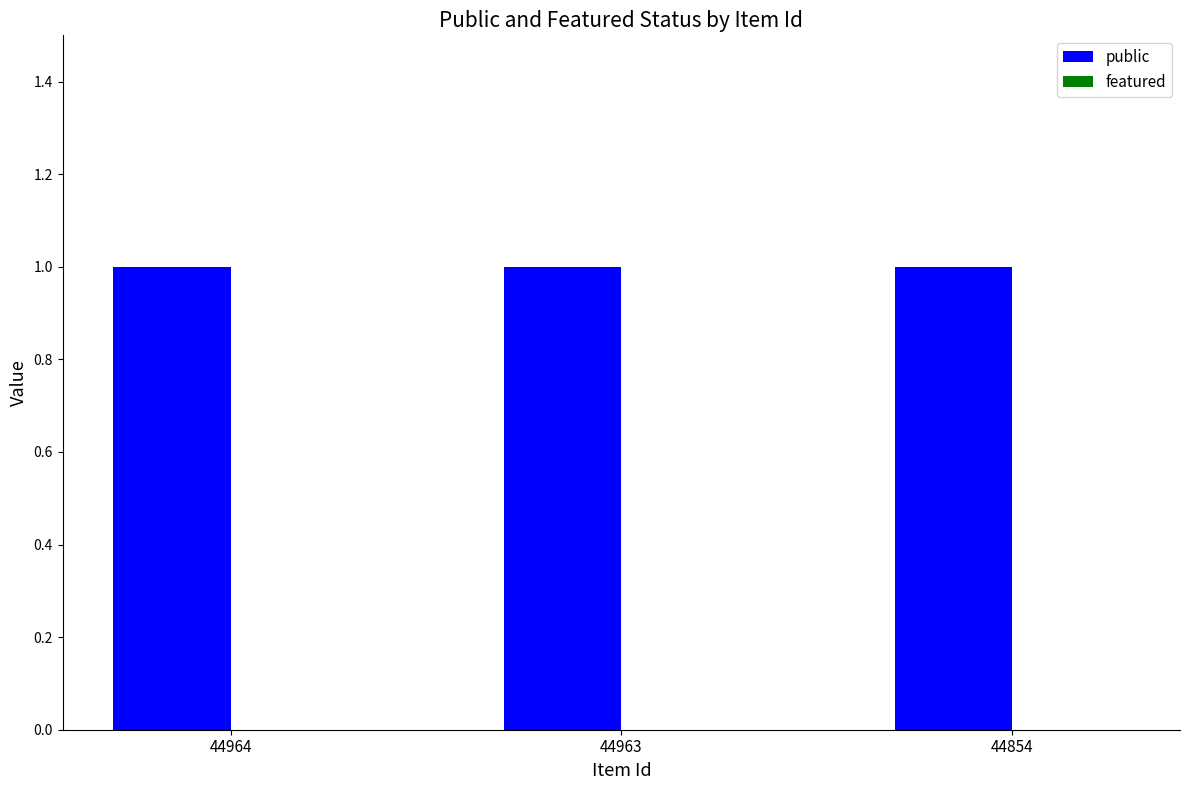

The featured series shows 0 at 44963. True or false?

True